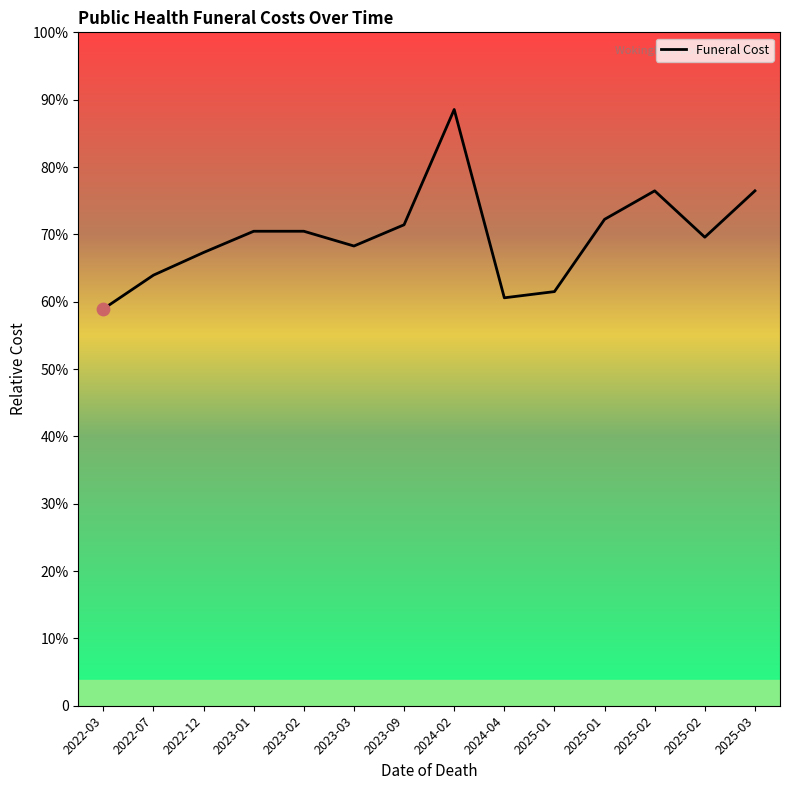

Which has a higher value, 2022-07 or 2025-03?

2025-03